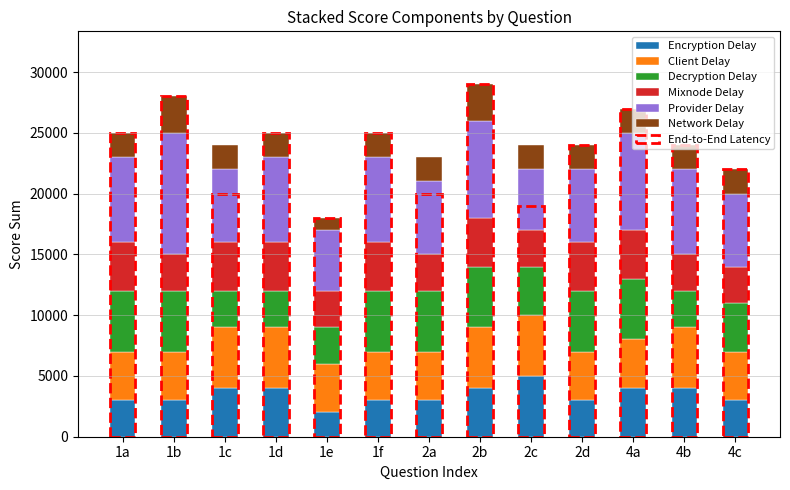

At which label is Encryption Delay closest to 3500?

1a